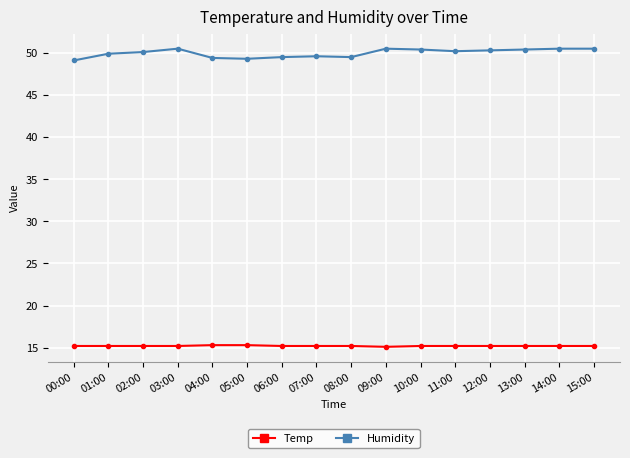

What is the sum of all Temp values?

243.3